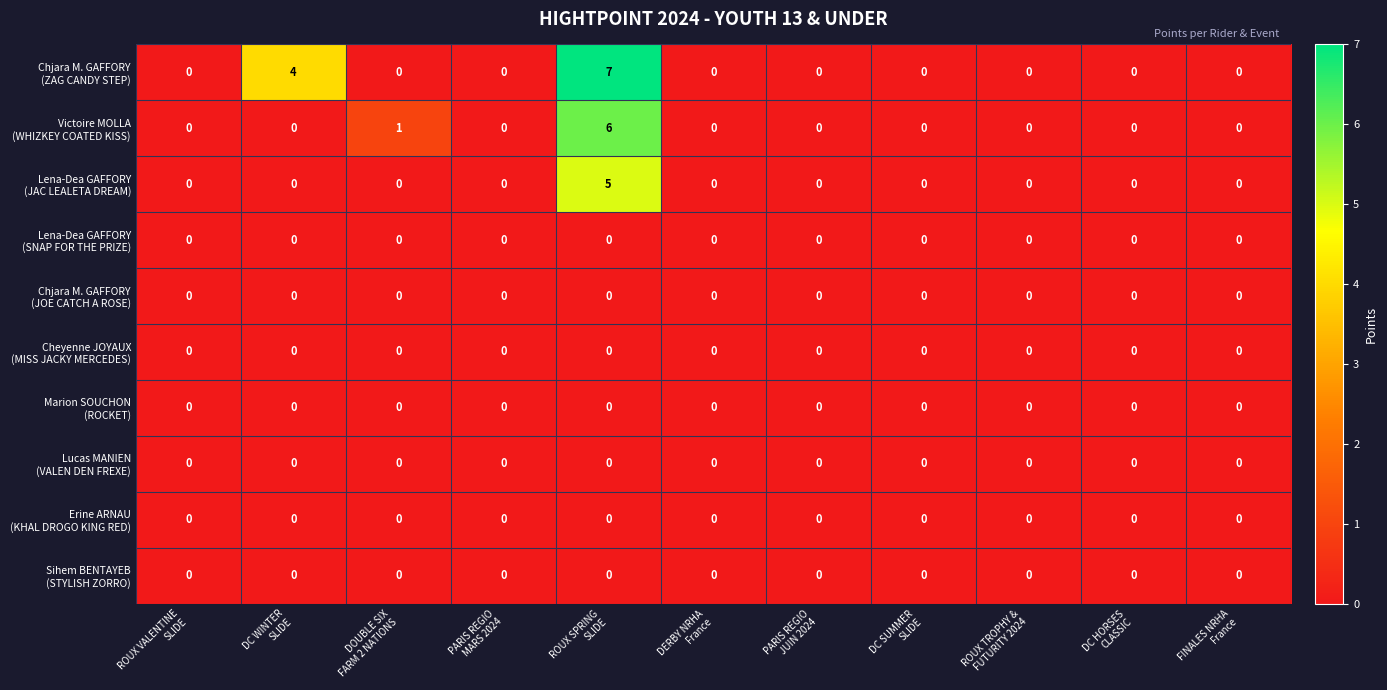

What is the greatest value displayed?

7